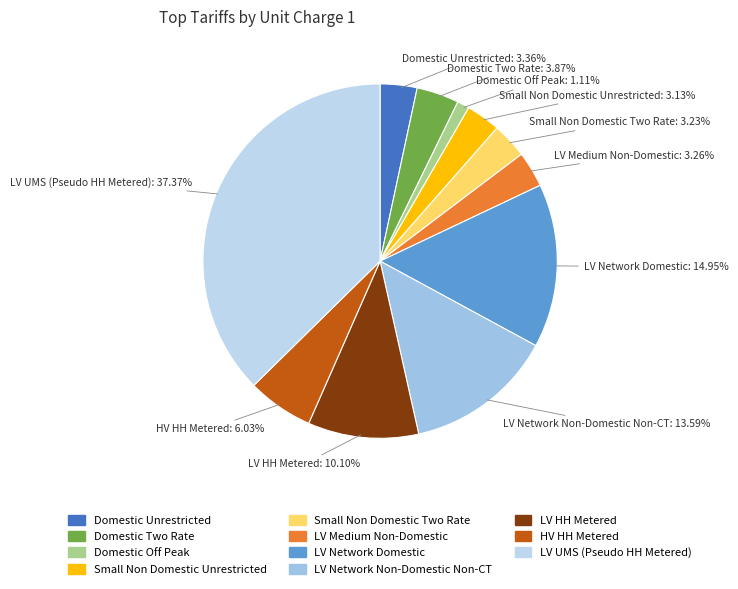

Count the number of slices in the pie.

11